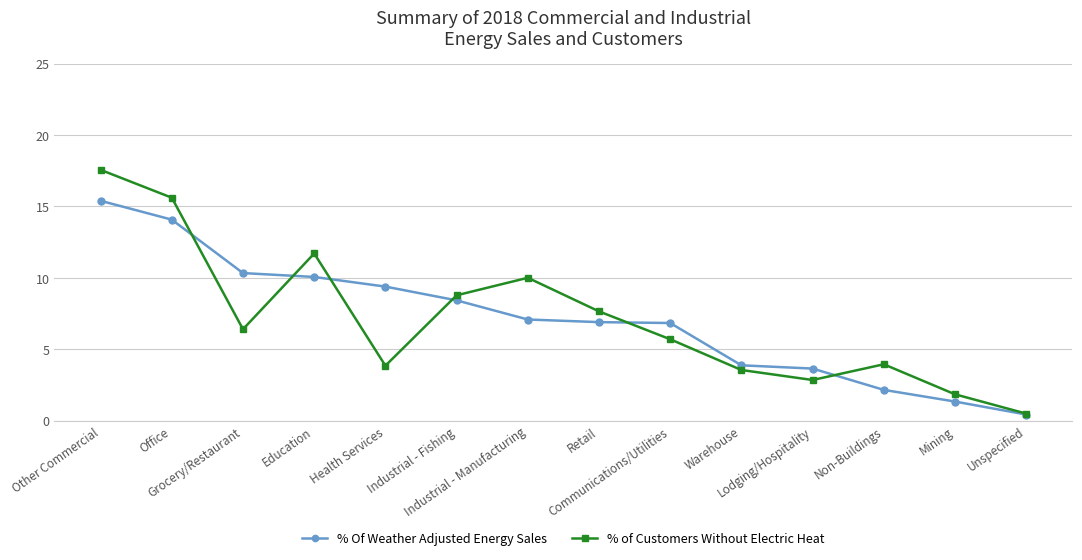

True or false: % Of Weather Adjusted Energy Sales and % of Customers Without Electric Heat intersect in this chart.

True